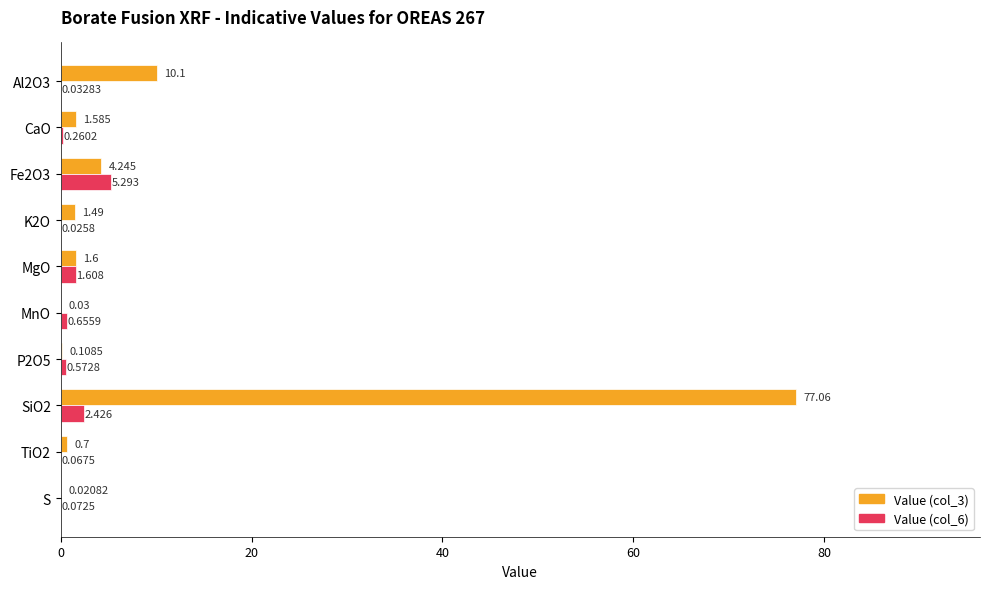

Is the value of Value (col_3) at MnO greater than the value of Value (col_6) at TiO2?

No